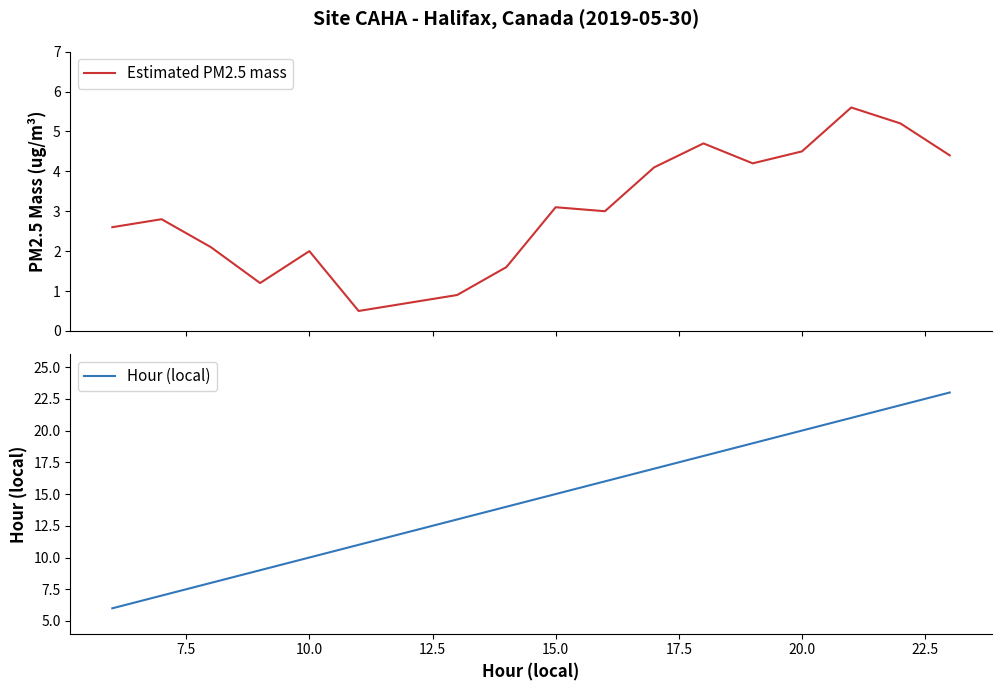

What is the lowest value of the Estimated PM2.5 mass series?

0.5